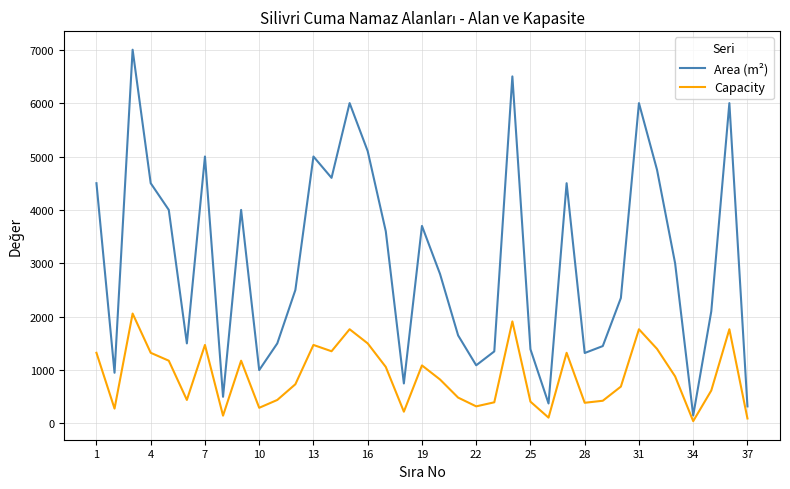

True or false: Area (m²) and Capacity intersect in this chart.

False